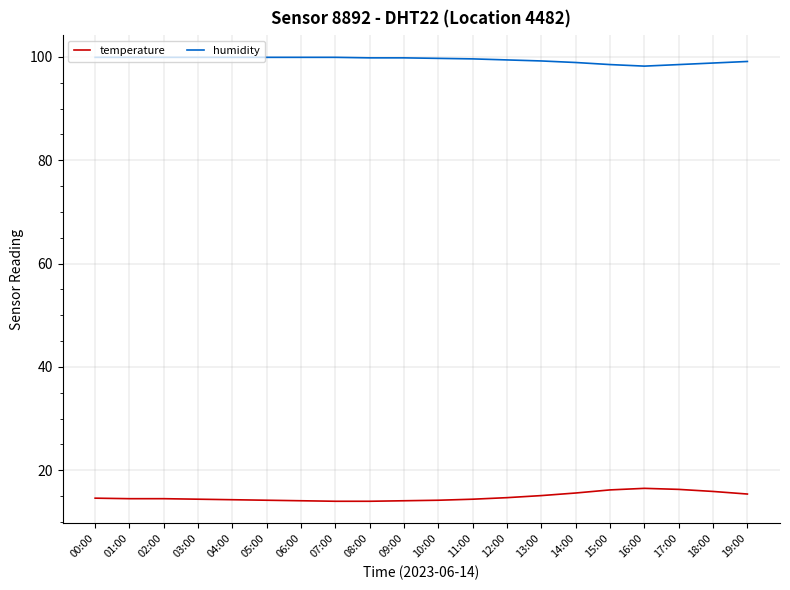

Does the chart display data point markers on the line(s)?

No